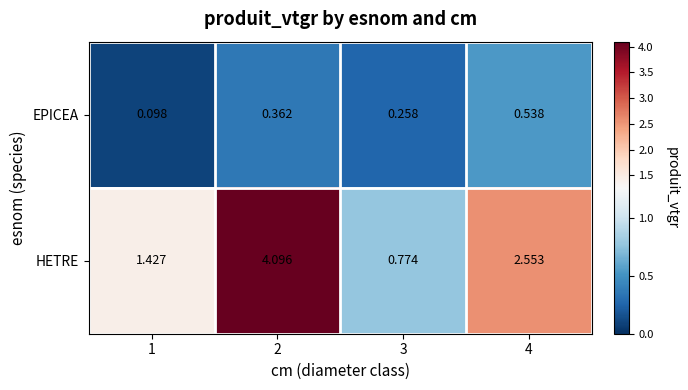

At 4, list the series in order from smallest to largest.

EPICEA, HETRE